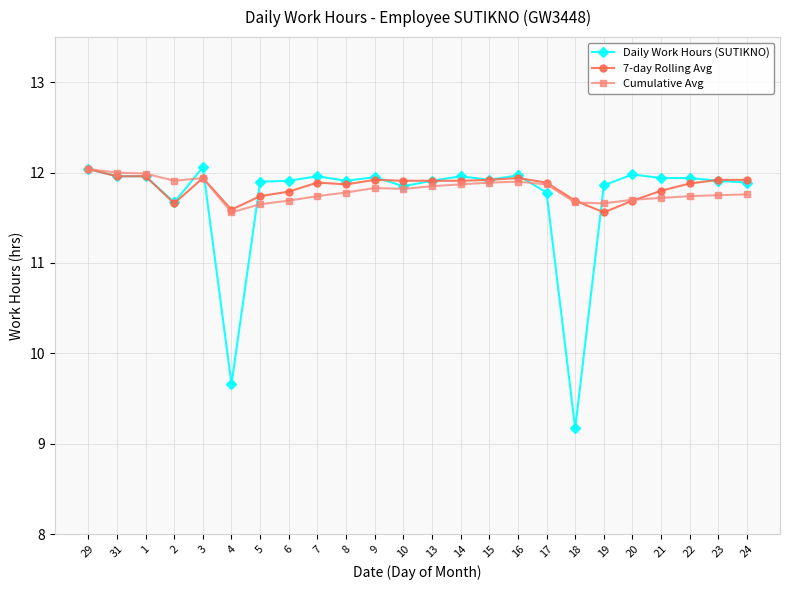

The Daily Work Hours (SUTIKNO) series shows 11.9 at 22. True or false?

True